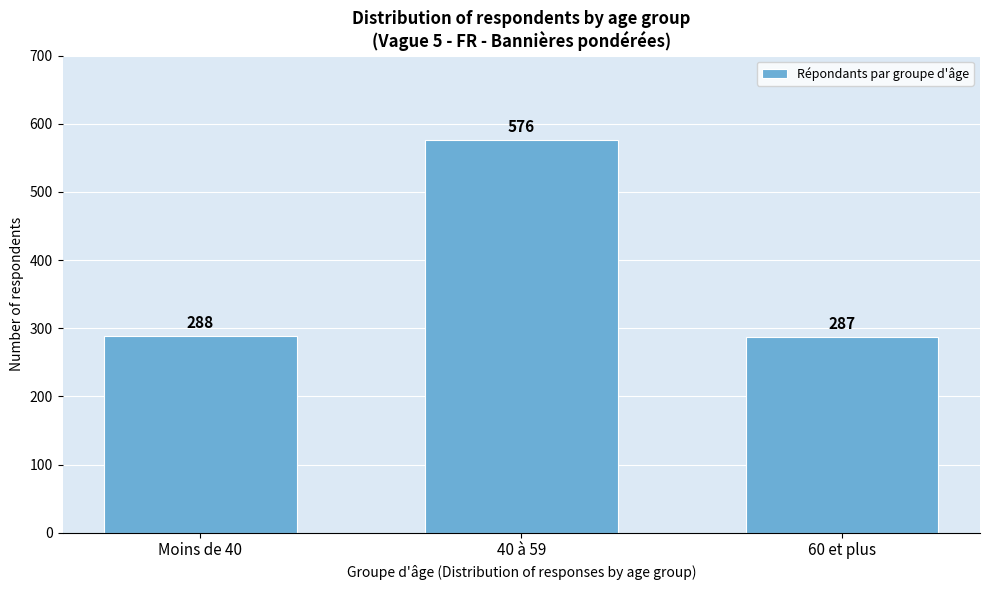

Reading left to right, extract all data points from this chart.

288	576	287